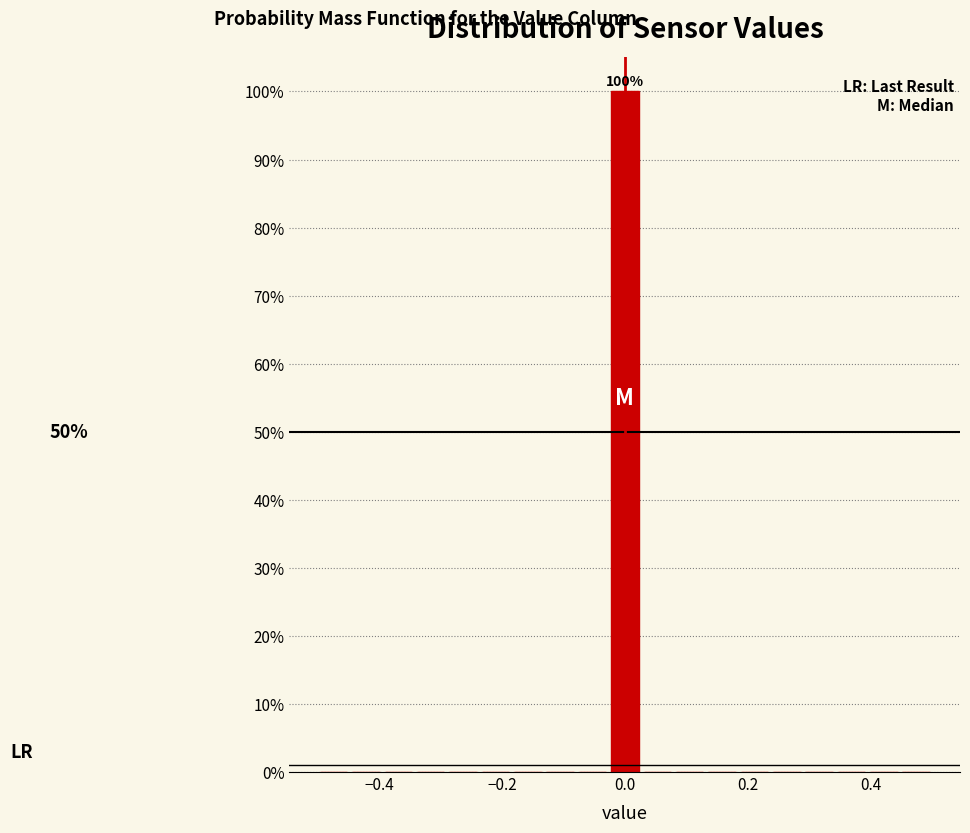

Read against the x-axis, roughly where is the centre of the tallest bar?

0.00